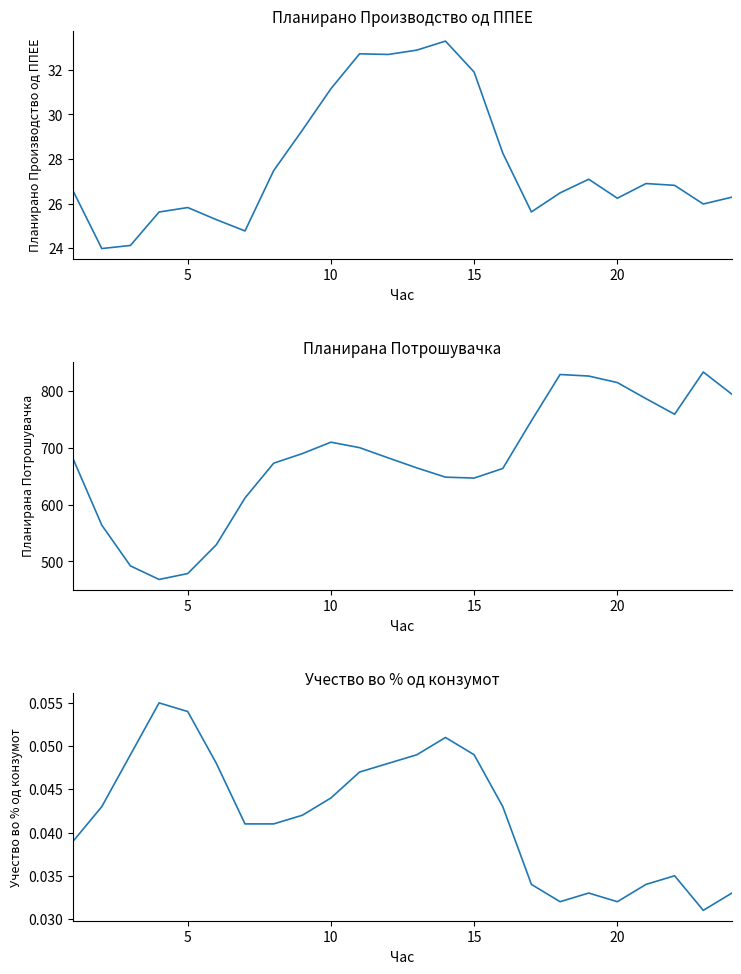

What is the sum of all Учество во % од конзумот values?

1.0